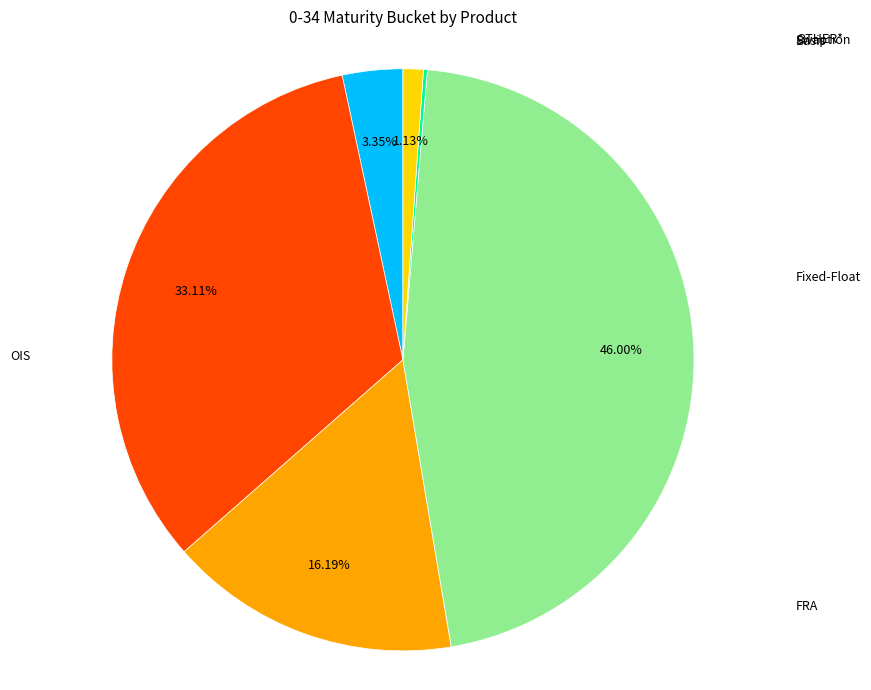

Is there a majority slice in this chart?

No